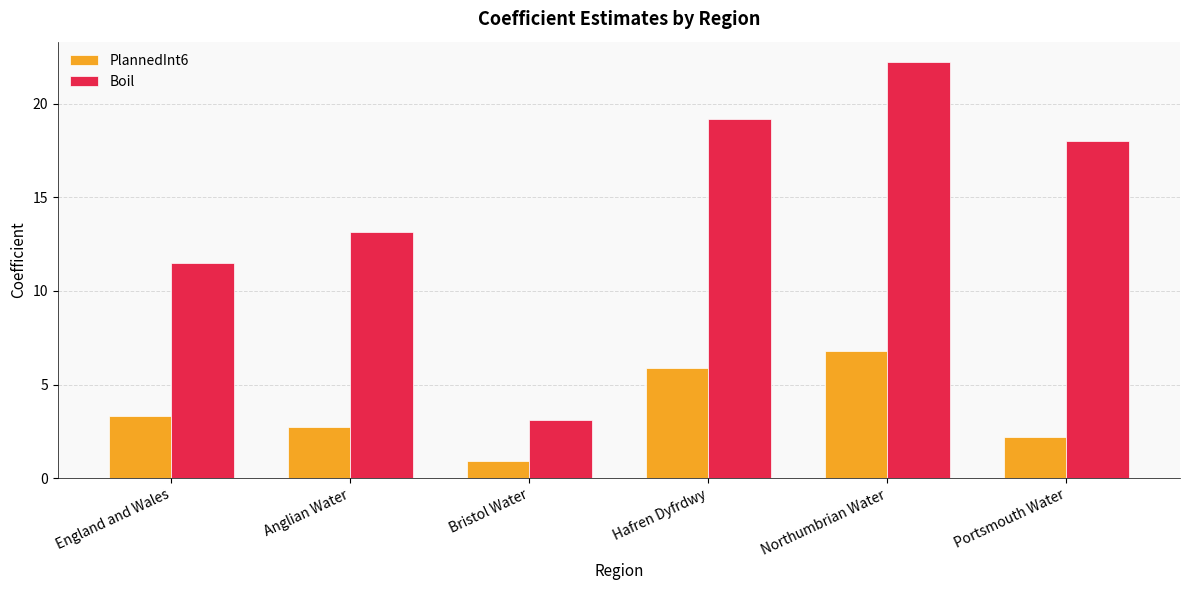

What position from the left is Bristol Water?

3